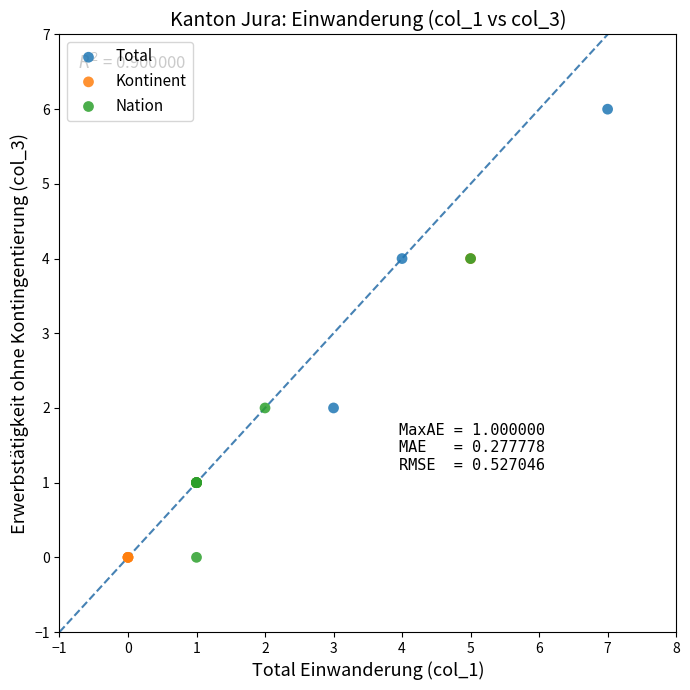

Which series contains the highest Y value?

Total